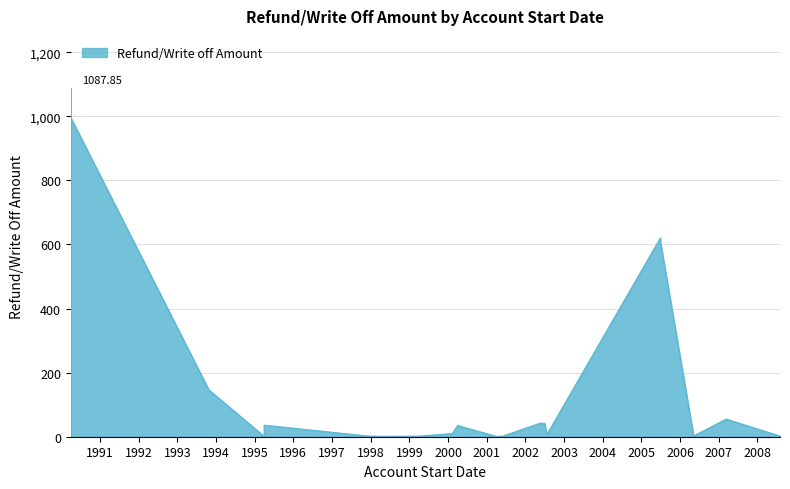

True or false: the data has more than 1 interior local peaks.

True